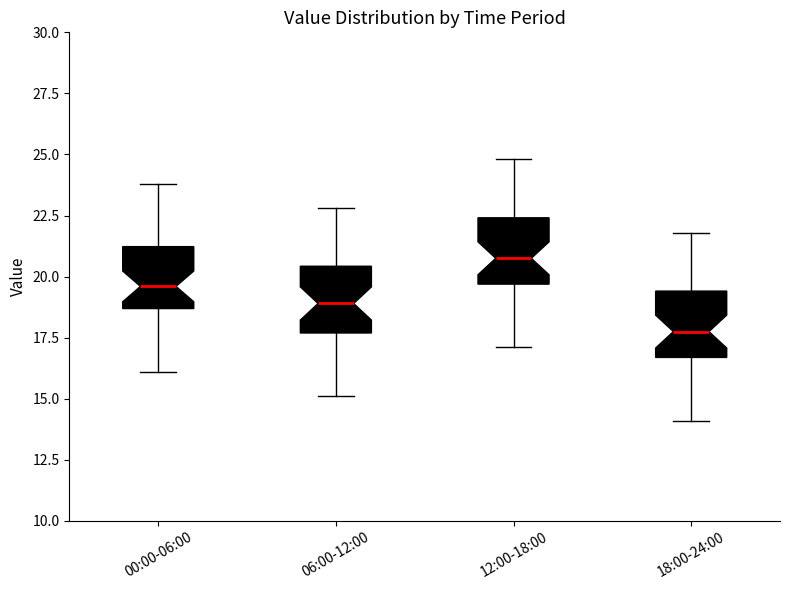

Where does the lower whisker of the box for 00:00-06:00 end on the y-axis? The values are not printed on the chart, so give them approximately, as read against the axis.

16.0